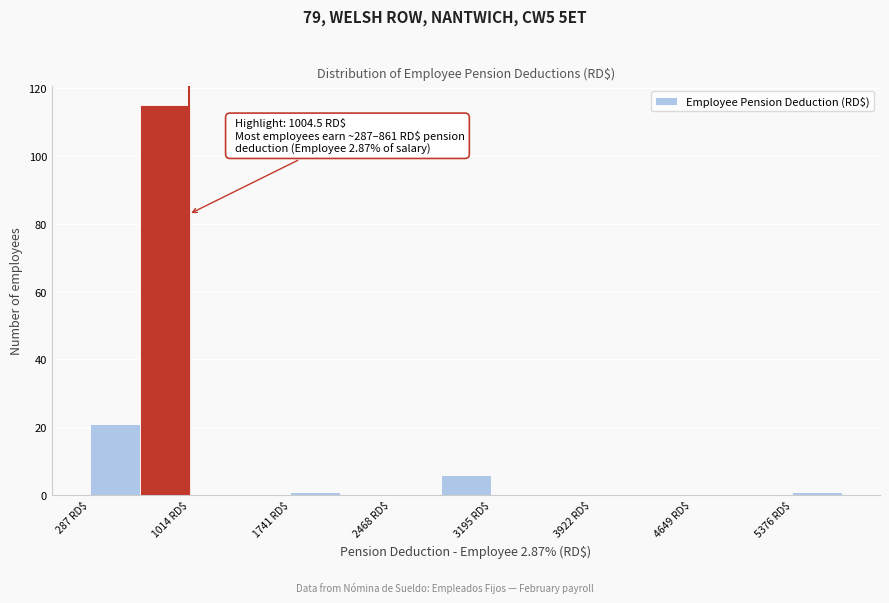

Read against the x-axis, roughly where is the centre of the tallest bar?

800